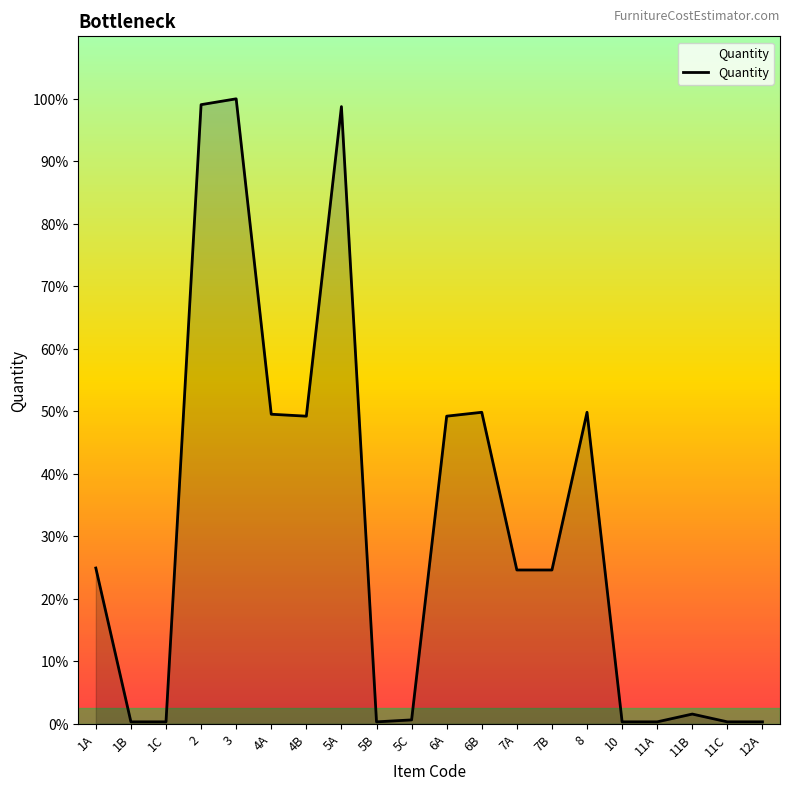

Where does the data first go above 79?

1A